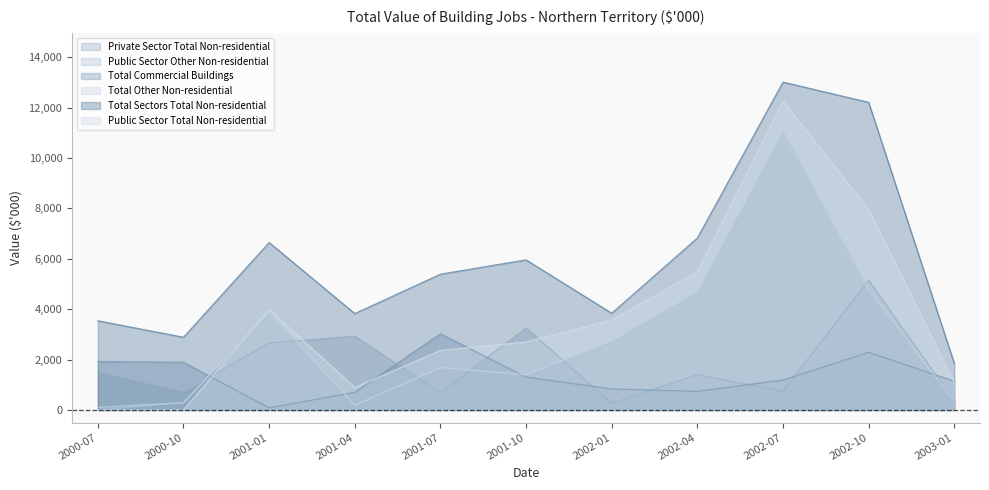

Where does the Total Sectors Total Non-residential series first go above 5387?

2001-01